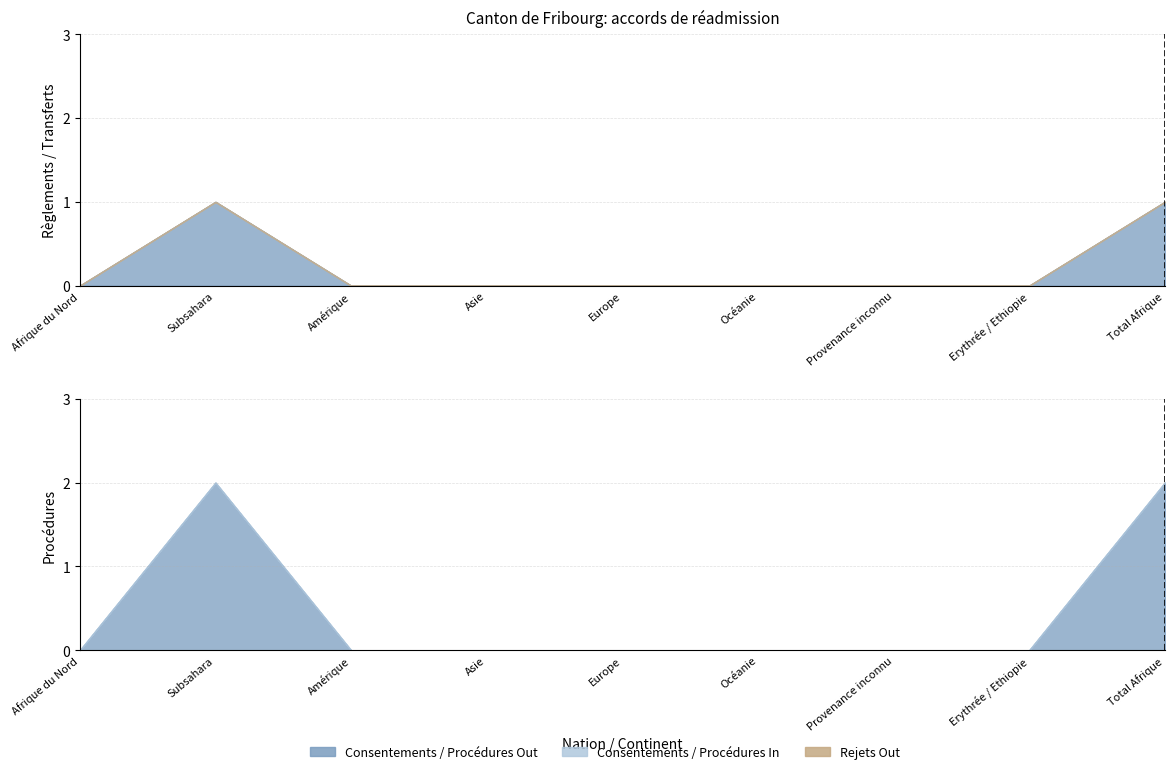

Rank the categories by Procédures Out value from highest to lowest.

Subsahara, Total Afrique, Afrique du Nord, Amérique, Asie, Europe, Océanie, Provenance inconnu, Erythrée / Ethiopie